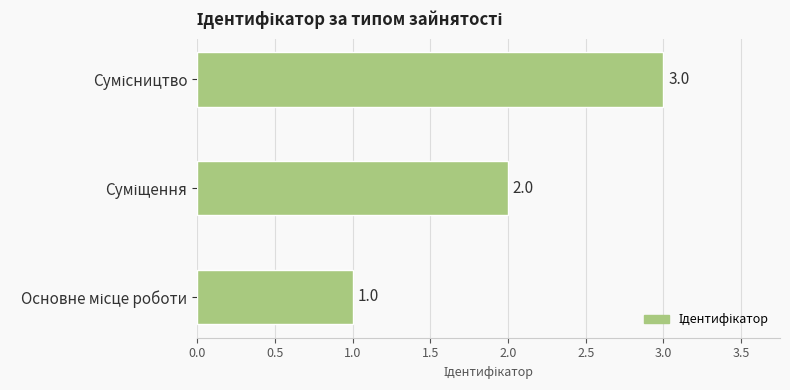

What is the sum of all values?

6